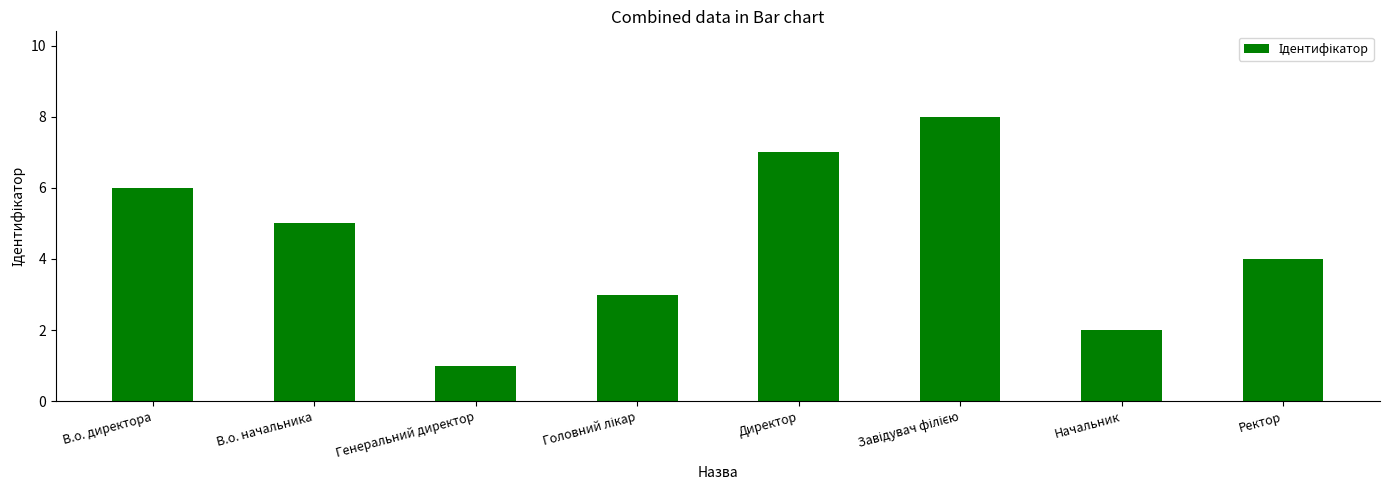

The value at В.о. директора is 10. True or false?

False